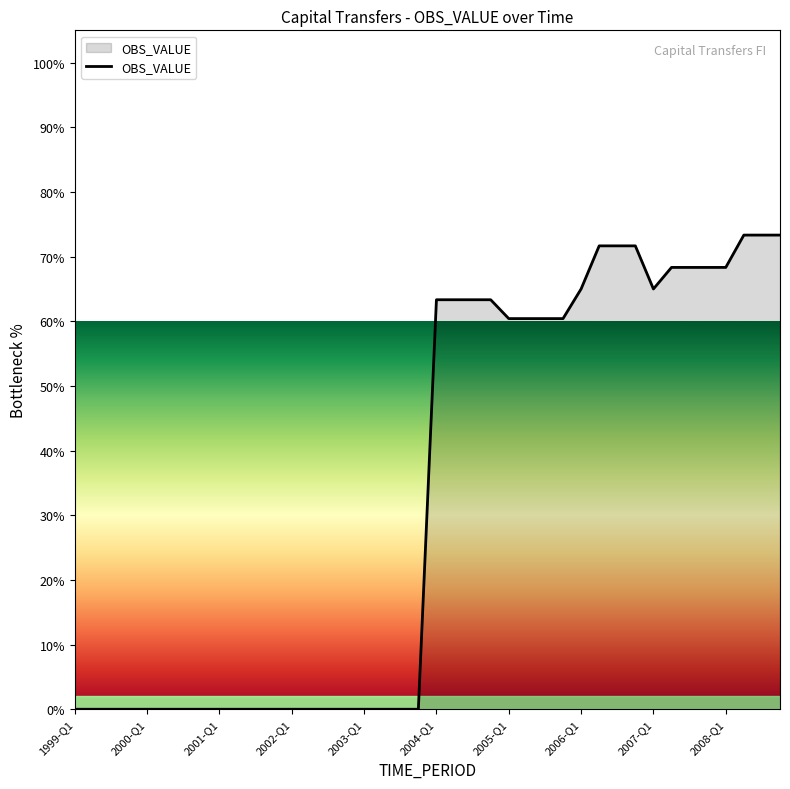

What is the difference between the maximum and minimum values?

73.3